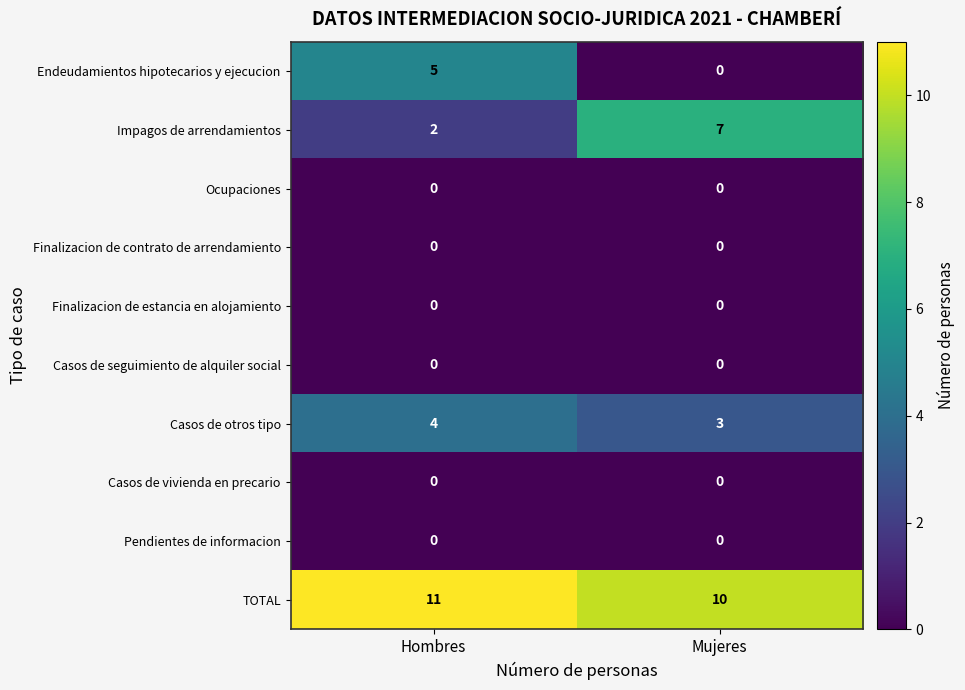

What is the difference between the highest and lowest values at Mujeres?

10